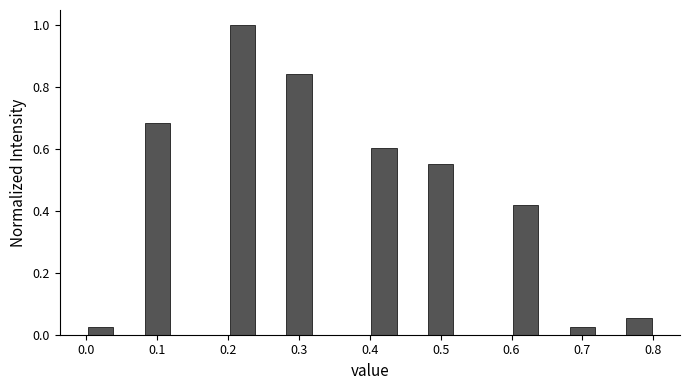

Reading left to right, list every bar in this chart as the range it spans on the x-axis followed by its height. The values are not printed on the chart, so give them approximately, as read against the axis.

0.00 to 0.04: 0.02
0.04 to 0.08: 0
0.08 to 0.12: 0.68
0.12 to 0.16: 0
0.16 to 0.20: 0
0.20 to 0.24: 1.00
0.24 to 0.28: 0
0.28 to 0.32: 0.84
0.32 to 0.36: 0
0.36 to 0.40: 0
0.40 to 0.44: 0.60
0.44 to 0.48: 0
0.48 to 0.52: 0.56
0.52 to 0.56: 0
0.56 to 0.60: 0
0.60 to 0.64: 0.42
0.64 to 0.68: 0
0.68 to 0.72: 0.02
0.72 to 0.76: 0
0.76 to 0.80: 0.06